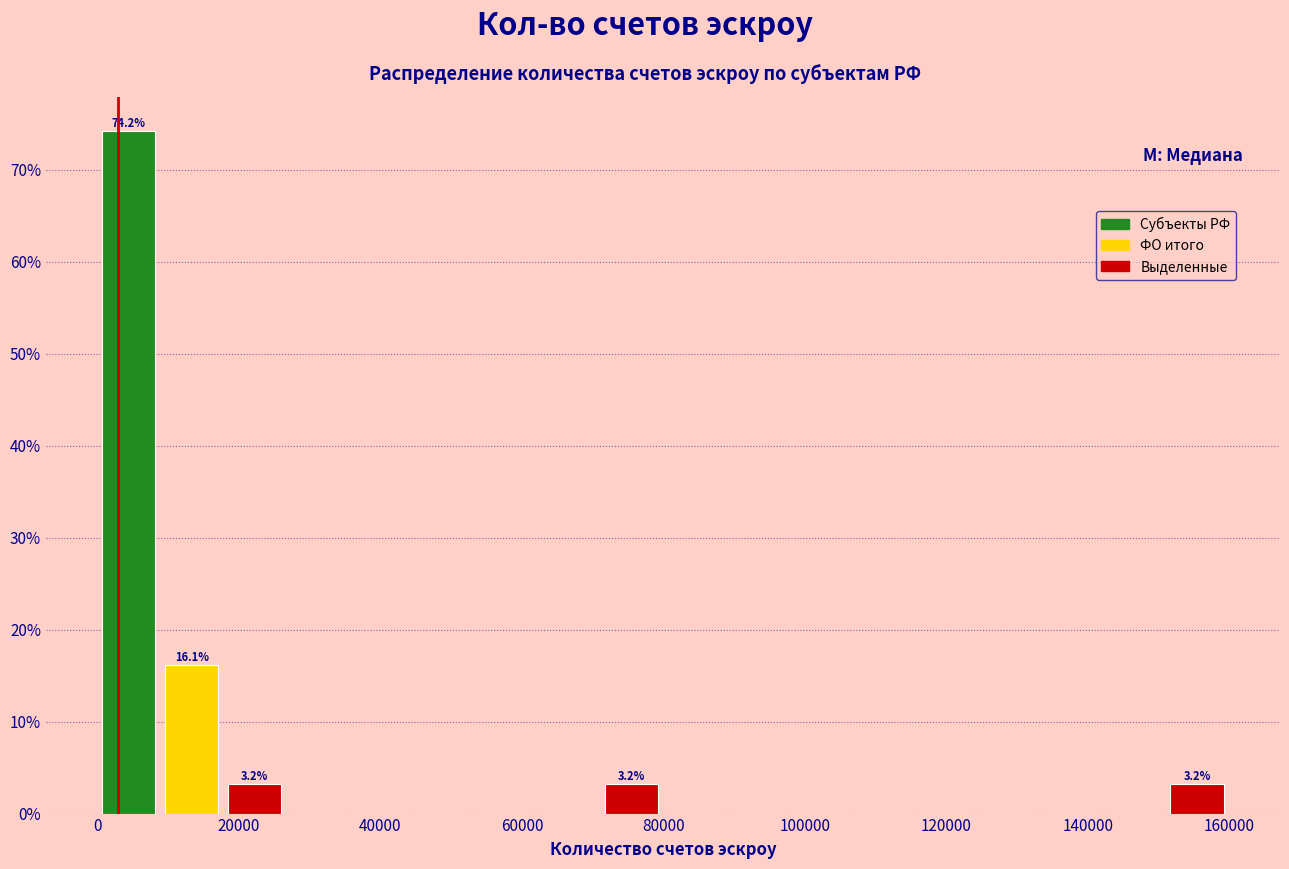

Over which range of the x-axis is the bar tallest?

0 to 8000